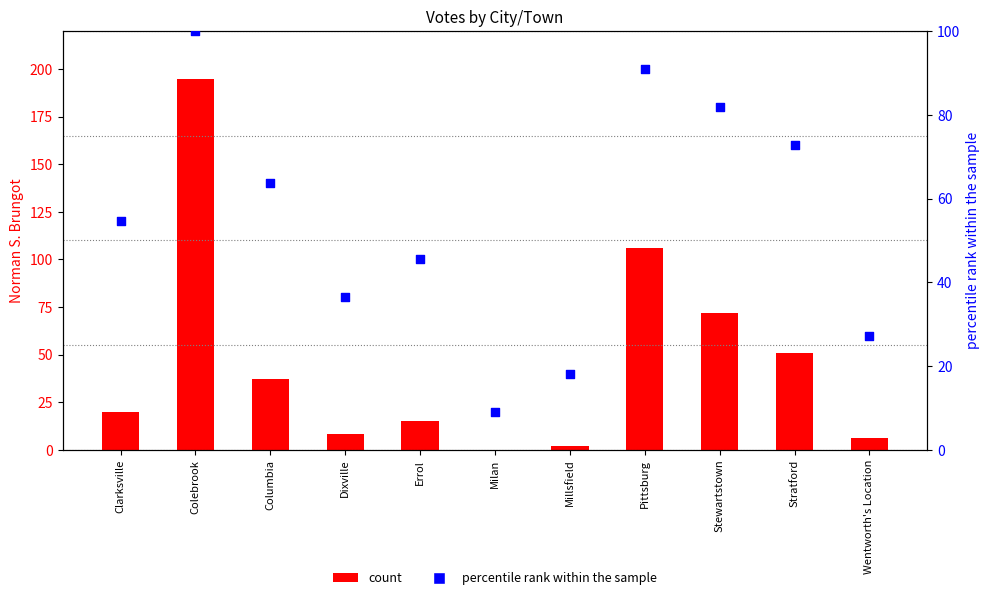

Which series has the largest Y range (max minus min)?

Norman S. Brungot